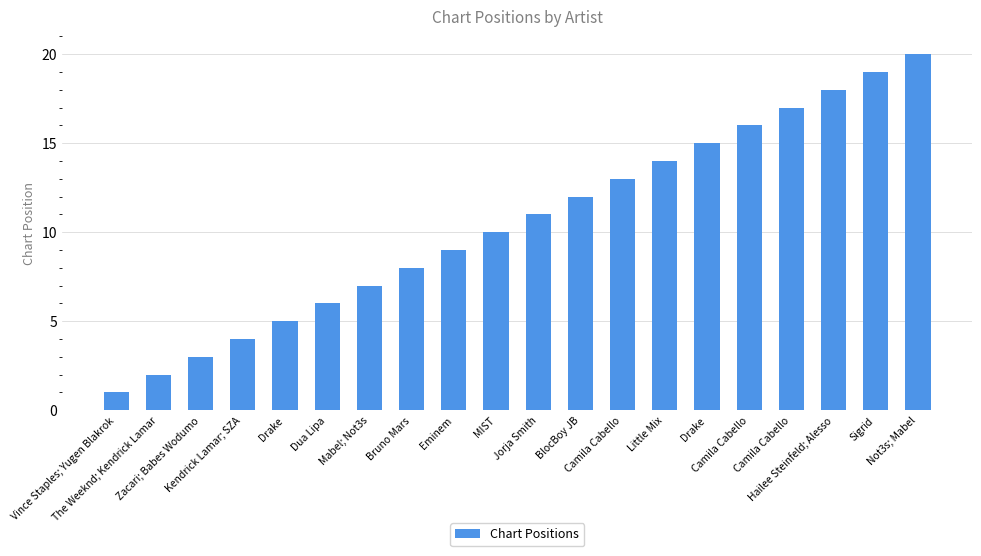

How many bars are there in total?

20